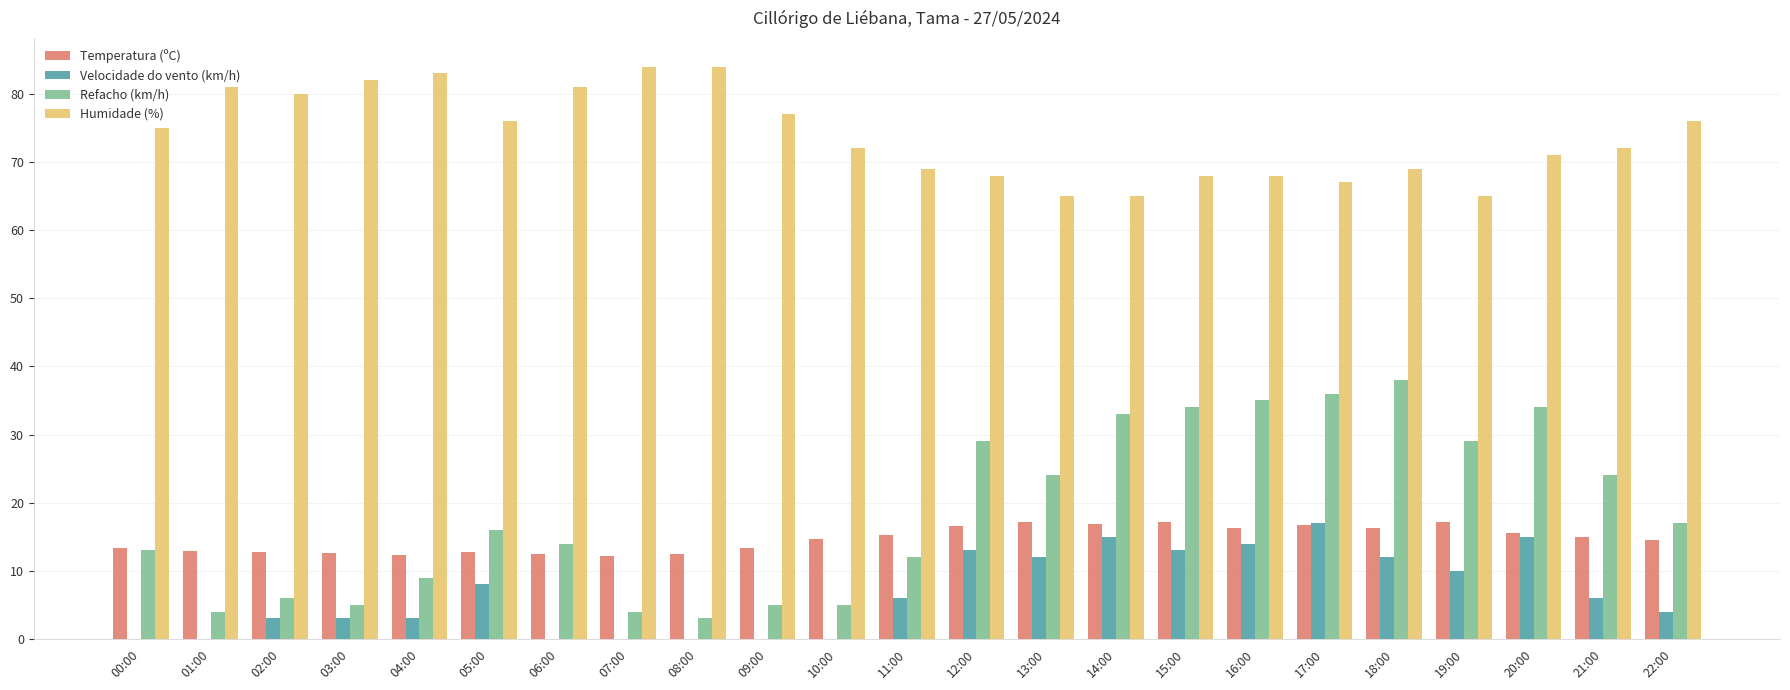

What is the total value across all series at 08:00?

99.4